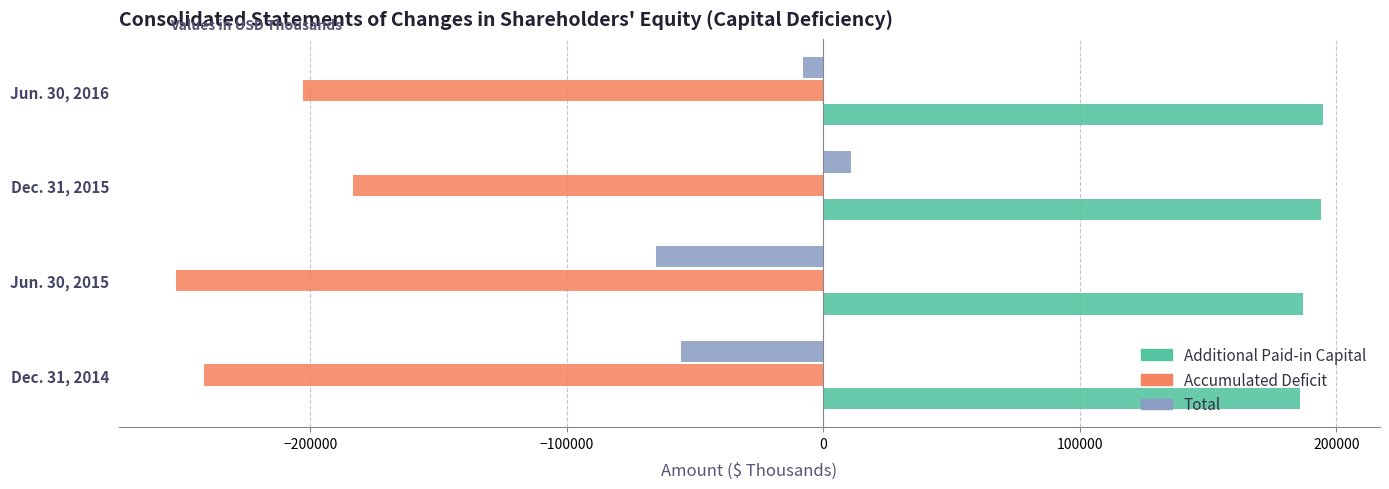

The value of Additional Paid-in Capital at Dec. 31, 2014 is 48842. True or false?

False